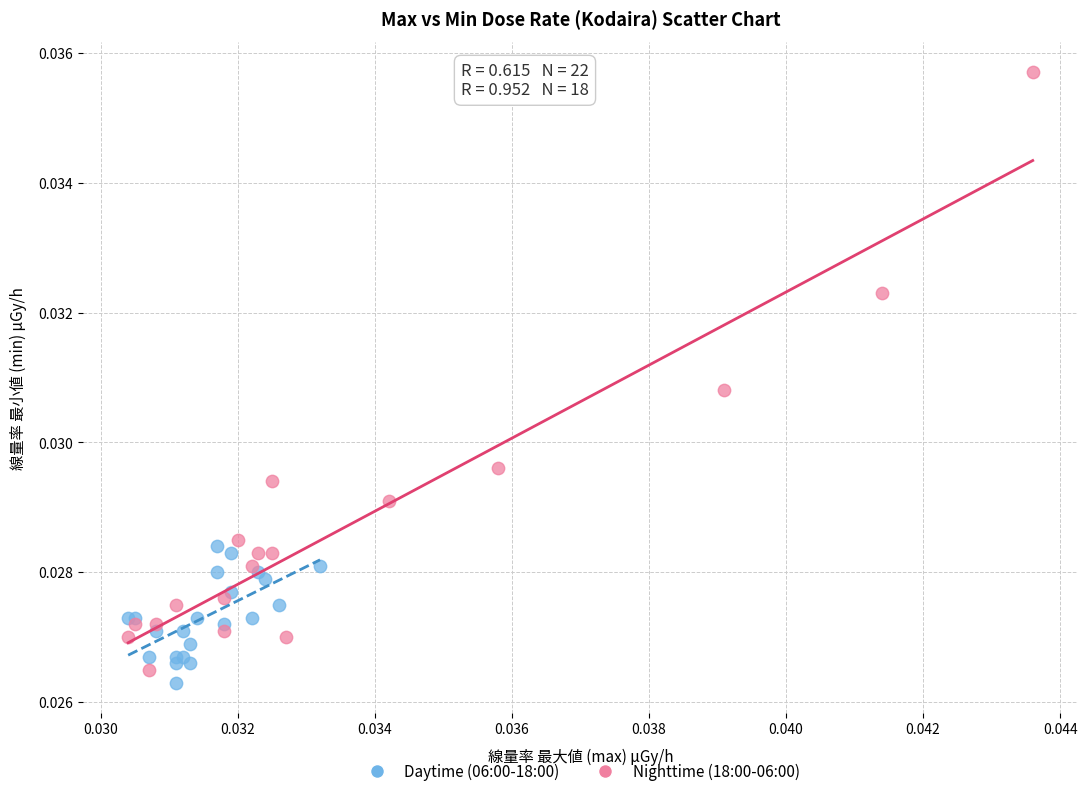

Which series has the largest Y range (max minus min)?

Nighttime (18:00-06:00)